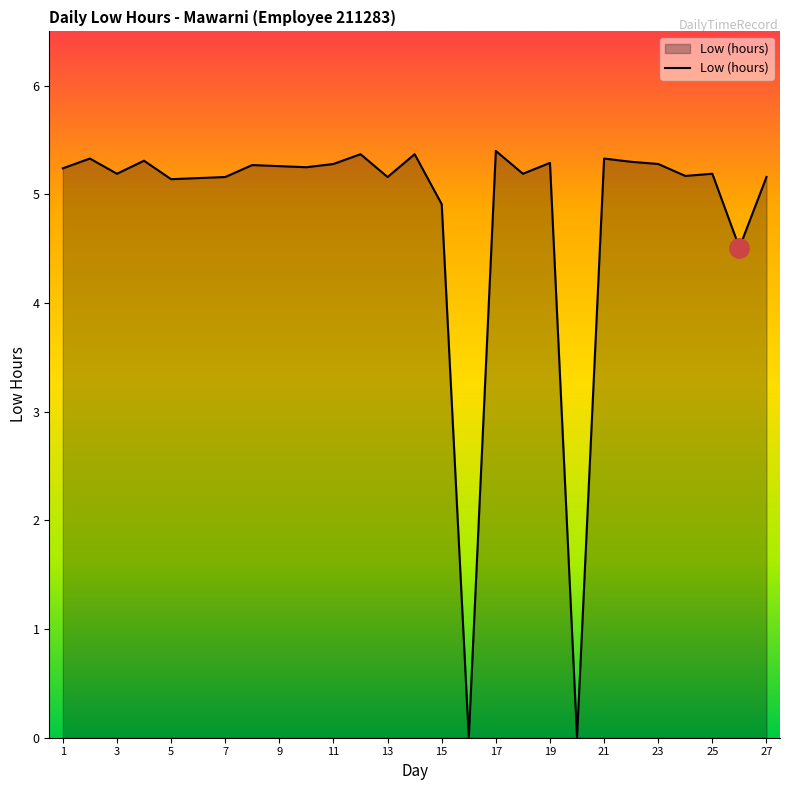

What is the greatest value displayed?

5.4